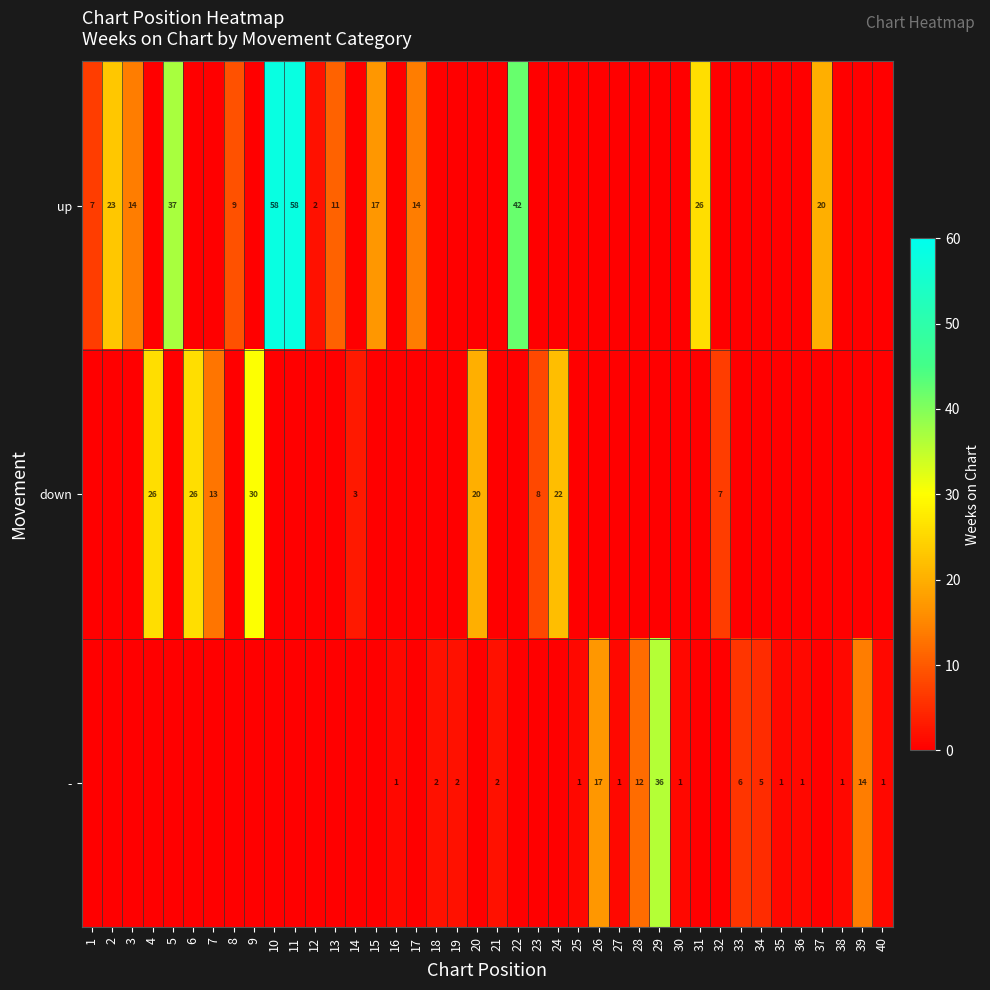

Is it true that up equals 100 at 10?

False